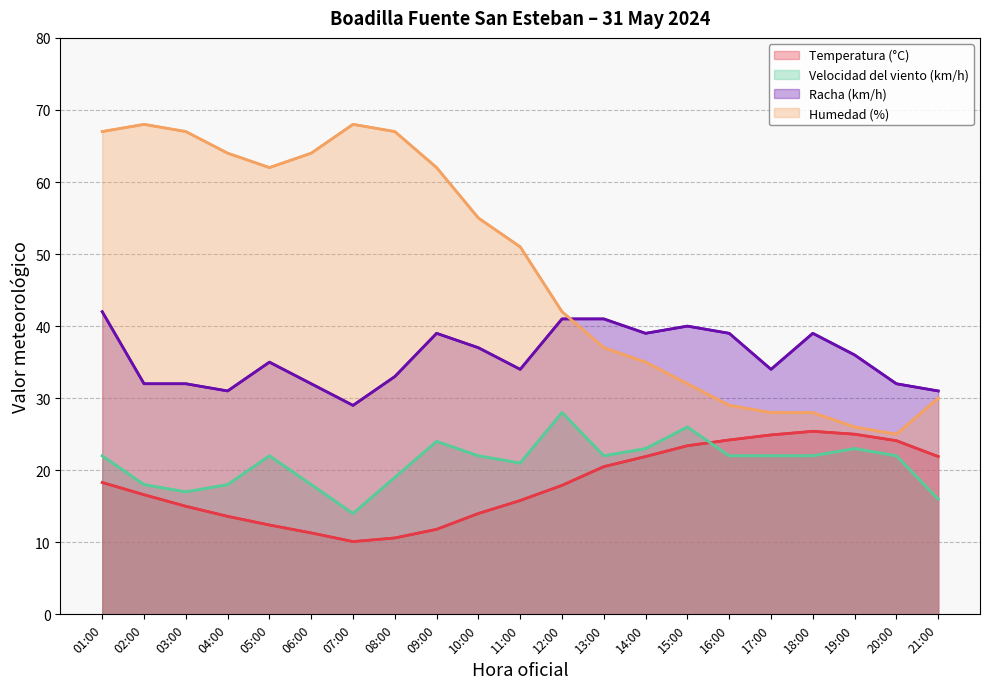

Where is the first local minimum for Temperatura (°C)?

07:00